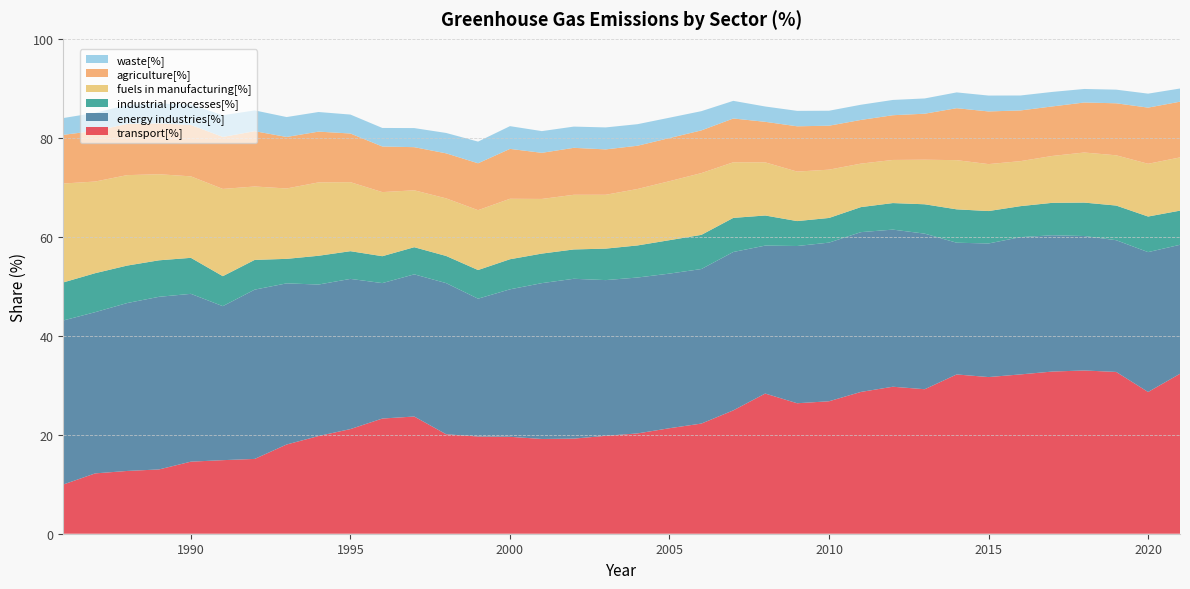

Reading left to right, extract all data points from this chart.

transport[%]: 9.9	12.2	12.7	13.0	14.6	14.9	15.1	18.0	19.7	21.1	23.3	23.7	20.1	19.6	19.6	19.1	19.2	19.8	20.3	21.3	22.3	24.9	28.3	26.4	26.8	28.7	29.7	29.2	32.2	31.7	32.2	32.8	33.0	32.7	28.6	32.3
energy industries[%]: 33.1	32.6	33.9	34.9	33.9	31.1	34.2	32.6	30.6	30.3	27.4	28.7	30.5	27.8	29.8	31.5	32.3	31.5	31.5	31.2	31.2	32.0	29.9	31.8	32.1	32.3	31.7	31.4	26.6	27.0	27.7	27.5	27.2	26.6	28.3	26.1
industrial processes[%]: 7.7	7.9	7.6	7.4	7.3	6.1	6.0	5.0	5.8	5.6	5.4	5.5	5.5	5.8	6.1	6.0	5.9	6.4	6.5	6.8	6.9	6.9	6.1	5.0	5.0	5.1	5.4	5.9	6.7	6.6	6.3	6.6	6.8	7.0	7.2	6.9
fuels in manufacturing[%]: 20.0	18.5	18.3	17.4	16.5	17.6	14.8	14.2	14.8	13.9	13.0	11.5	11.6	12.1	12.2	11.0	11.0	10.9	11.4	11.9	12.5	11.2	10.7	10.0	9.8	8.8	8.7	9.0	9.9	9.5	9.1	9.5	10.1	10.2	10.7	10.8
agriculture[%]: 9.8	10.2	10.3	10.3	10.4	10.5	11.2	10.4	10.3	9.8	9.2	8.7	9.1	9.5	10.1	9.3	9.5	9.2	8.7	8.7	8.6	8.8	8.2	9.2	8.9	8.8	9.0	9.3	10.5	10.6	10.2	10.0	10.1	10.5	11.3	11.3
waste[%]: 3.4	3.6	3.9	4.0	4.1	4.4	4.2	4.0	4.0	3.8	3.7	3.9	4.1	4.4	4.6	4.4	4.3	4.4	4.4	4.1	3.9	3.6	3.1	3.1	3.0	3.1	3.1	3.1	3.2	3.2	3.0	2.9	2.7	2.8	2.8	2.7